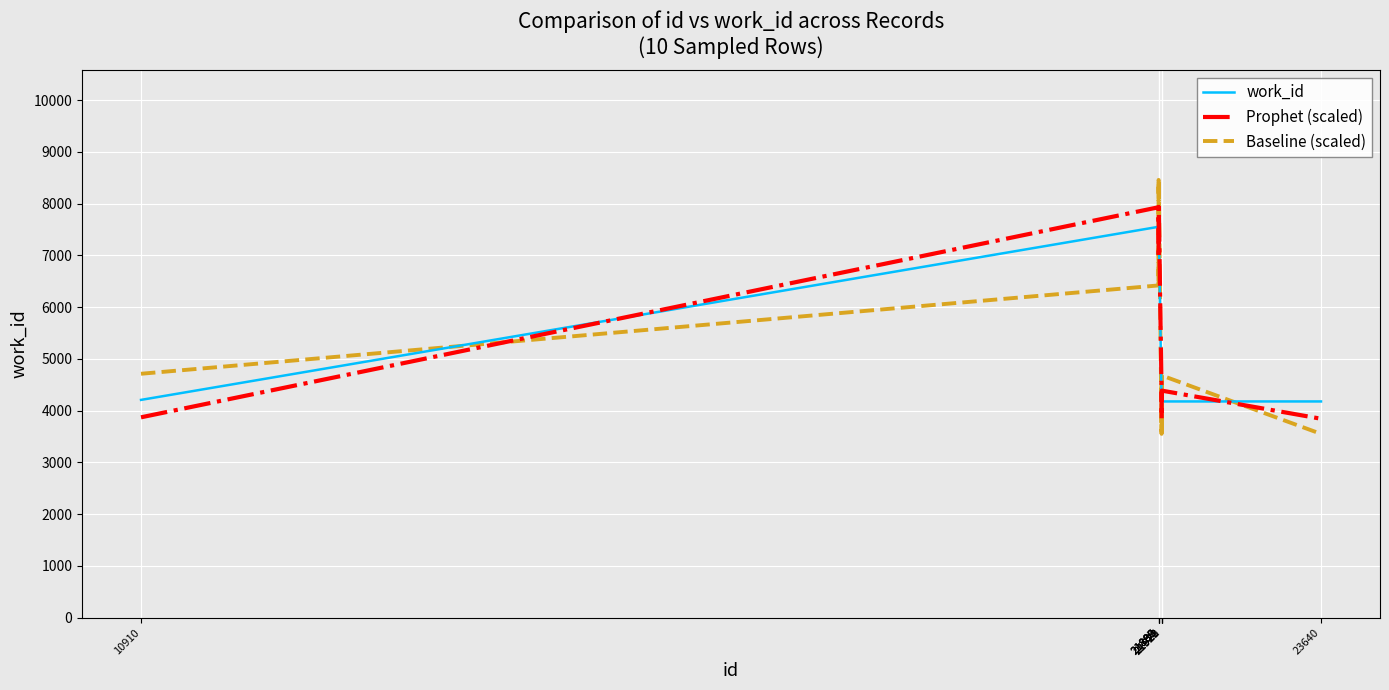

How many lines are shown in the chart?

3